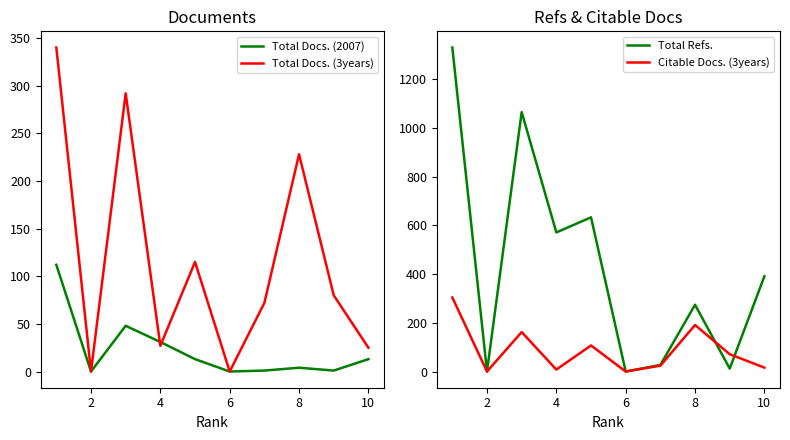

How many intersections are there between Total Refs. and Total Docs. (3years)?

3